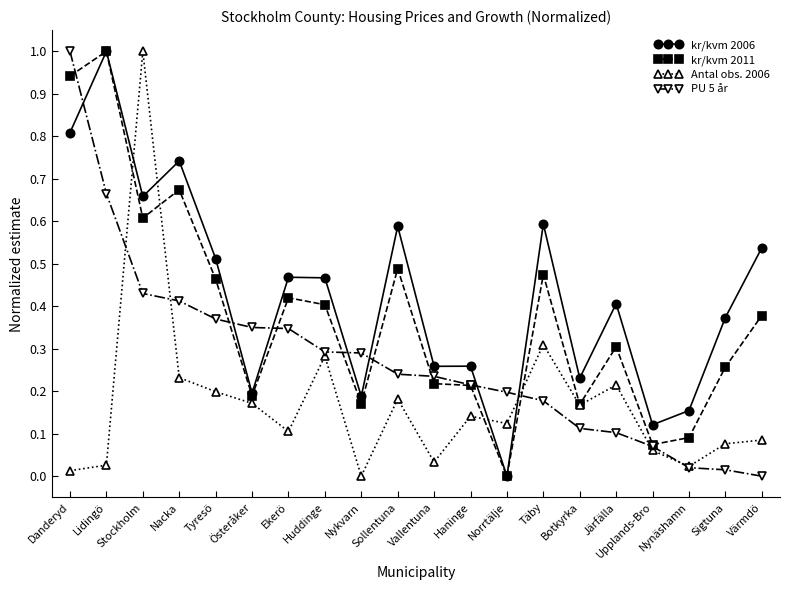

Where is the first local minimum for Antal obs. 2006?

Ekerö